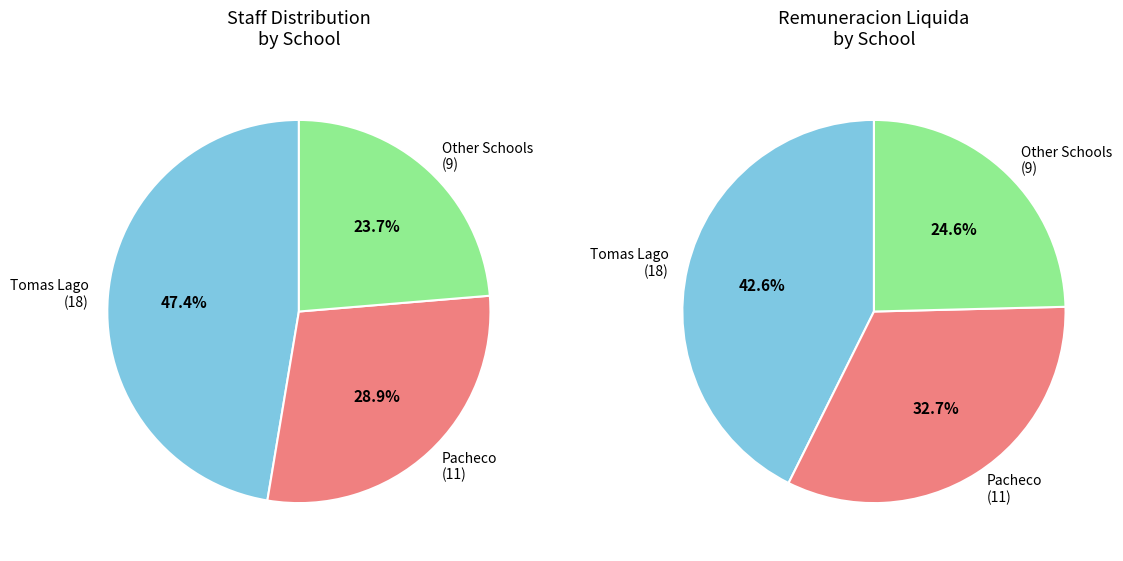

Combined, do DOCENTE LICEO TOMAS LAGO and DOCENTE LICEO TOMAS LAGO account for over 50%?

No